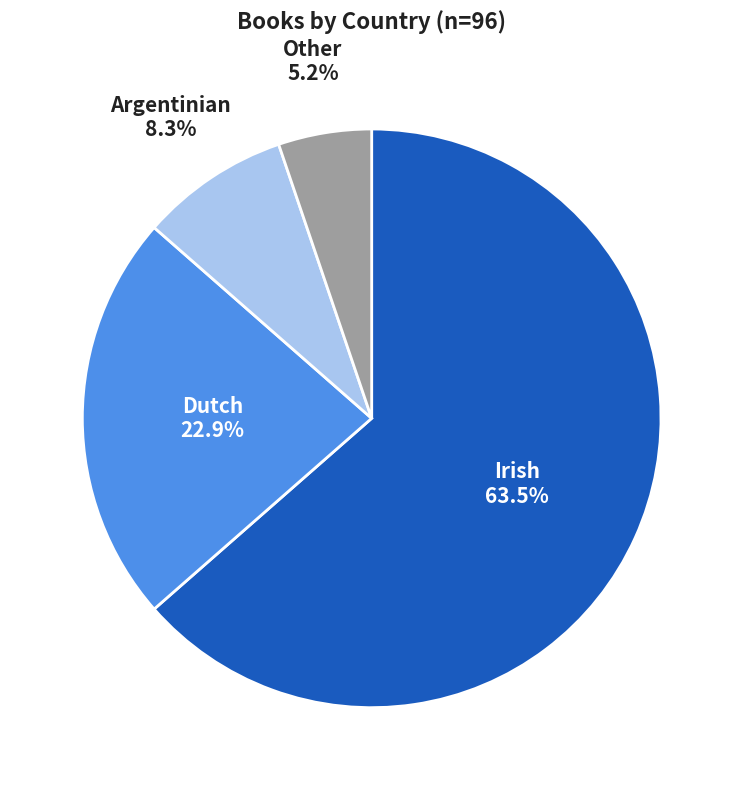

Count the number of slices in the pie.

4